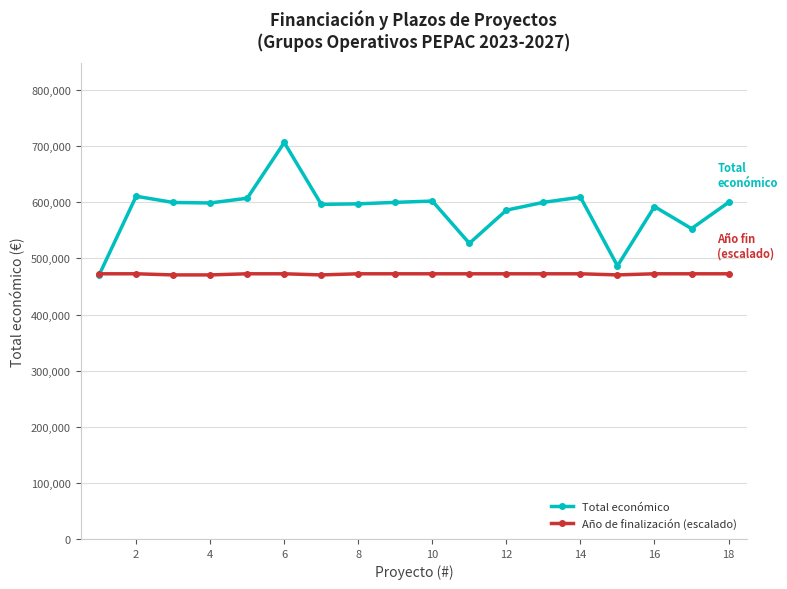

What is the difference between the second highest and second lowest values in the Total económico series?

124133.0